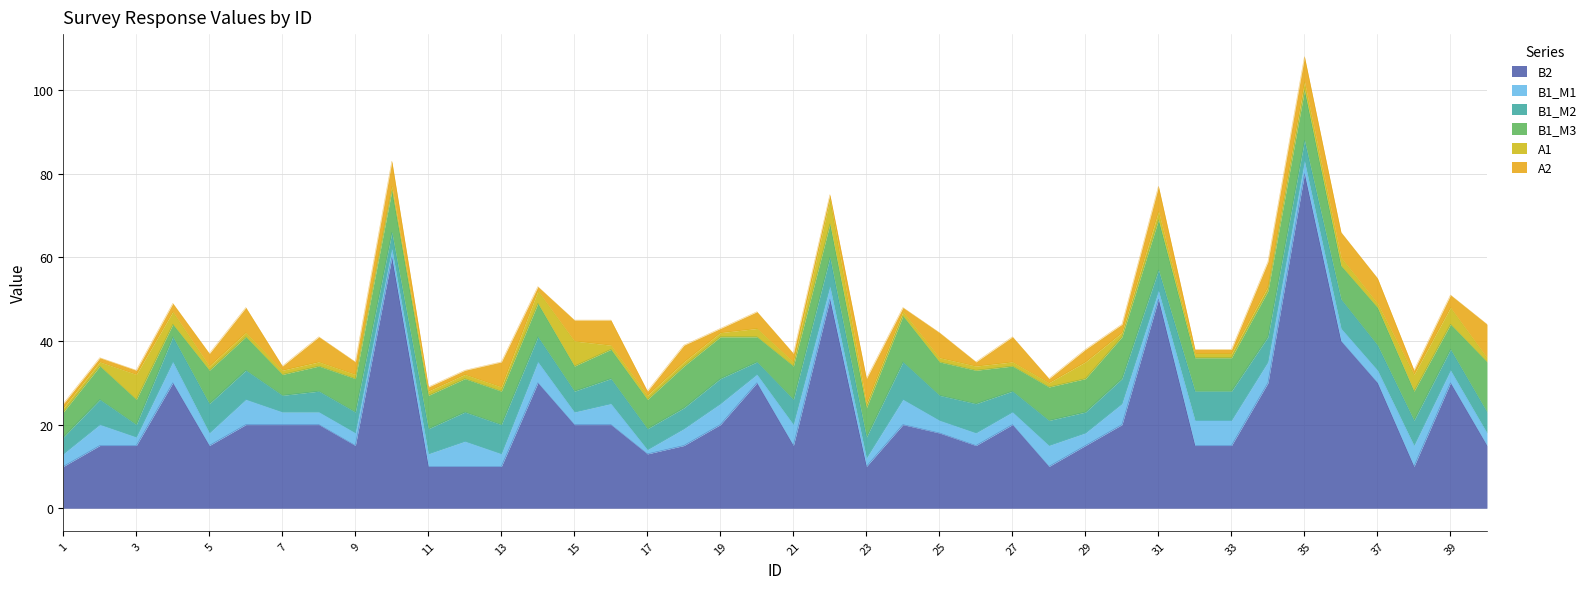

Which label corresponds to the smallest value in the chart?

17